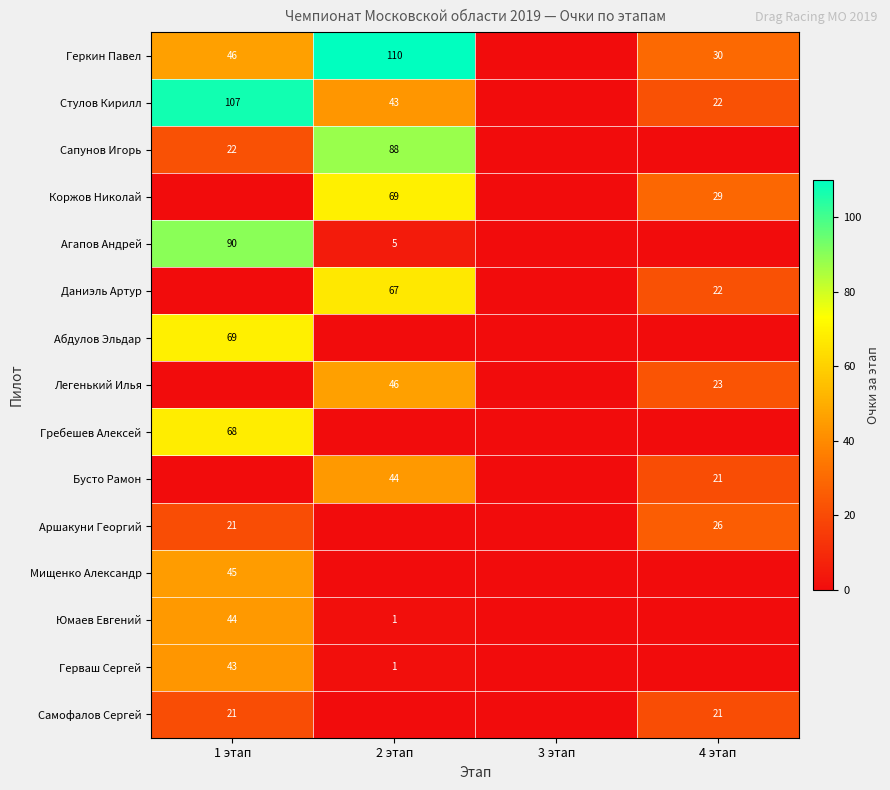

Is it true that Даниэль Артур equals 29 at 2 этап?

False